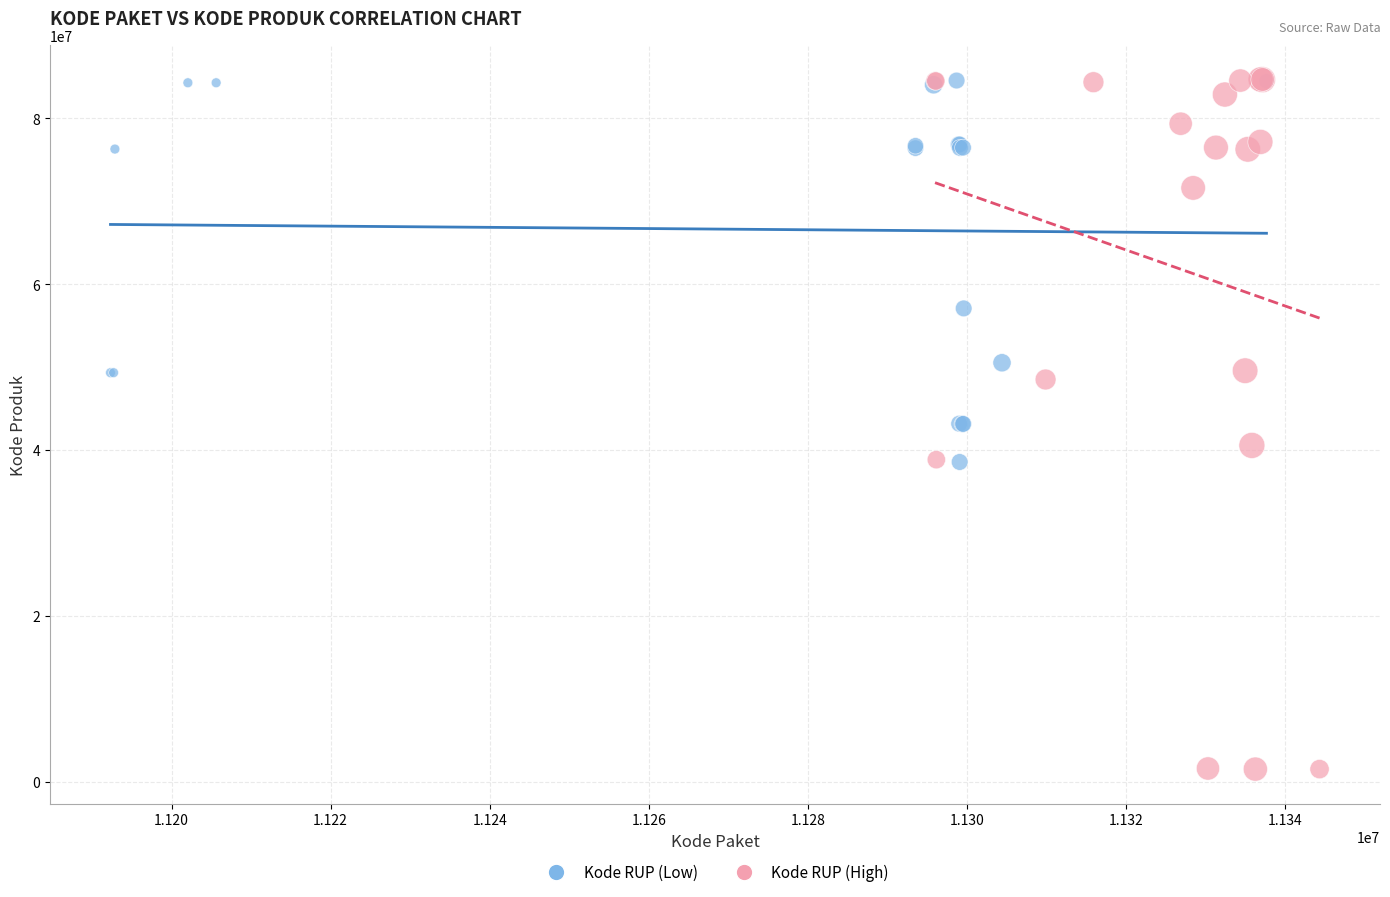

What are all the series names shown in the legend?

Kode RUP (Low), Kode RUP (High)